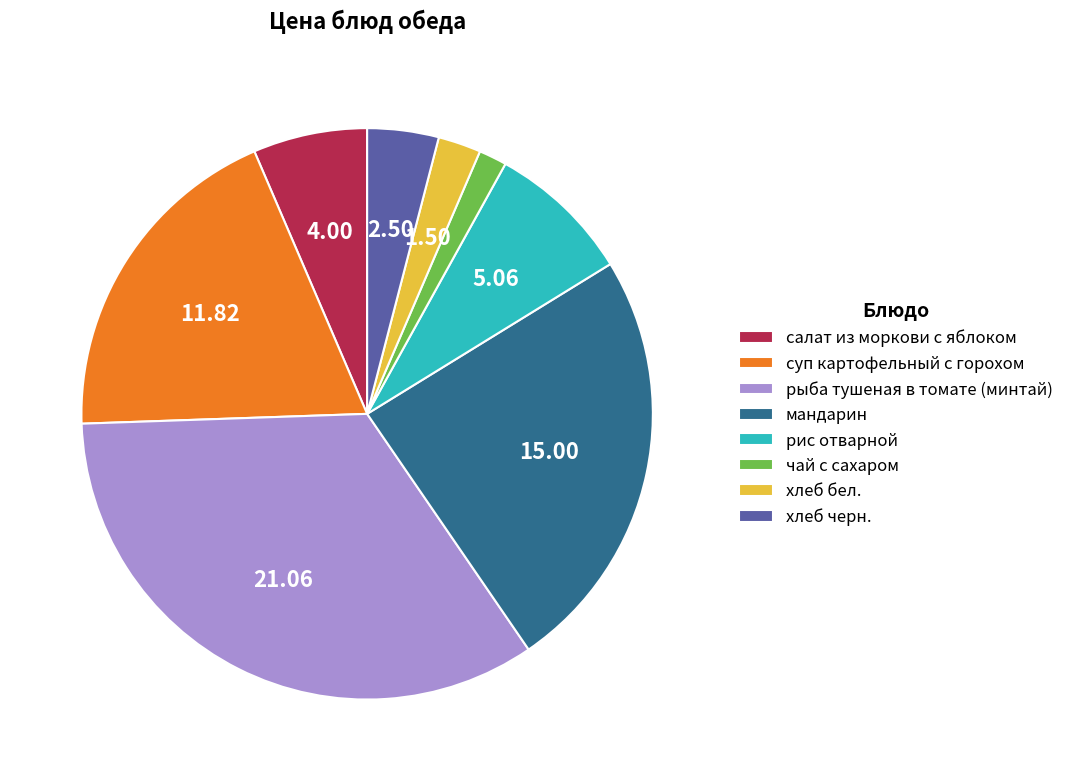

Between чай с сахаром and рис отварной, which is larger?

рис отварной